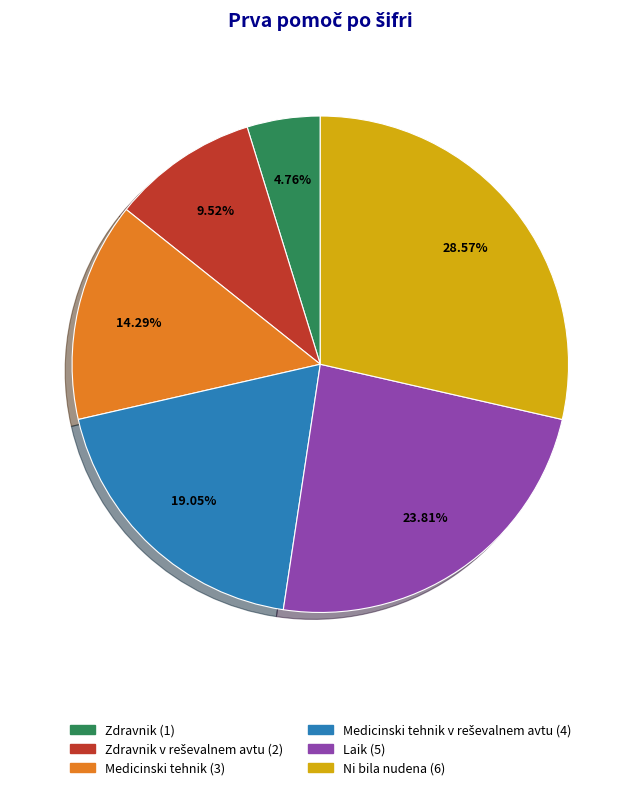

Count the number of slices in the pie.

6